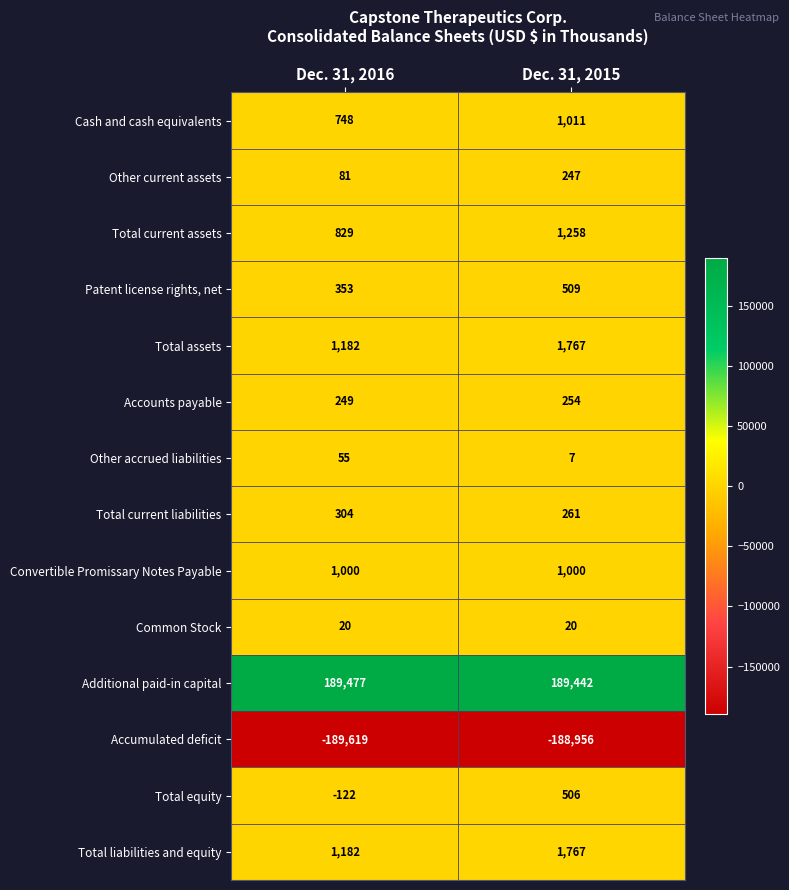

Which category has the lowest value across all series?

Dec. 31, 2016